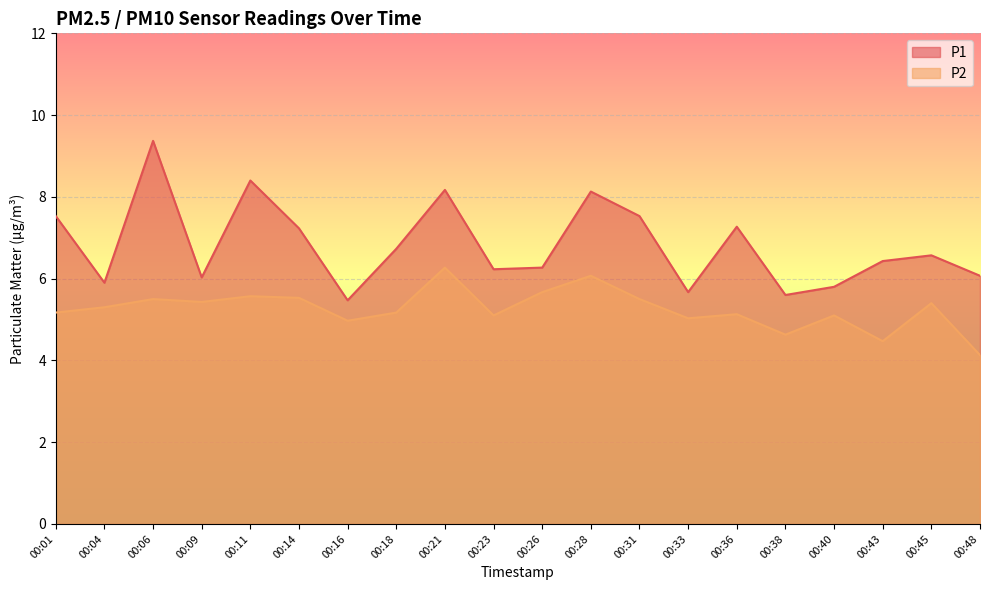

What is the sum of all P1 values?

136.4